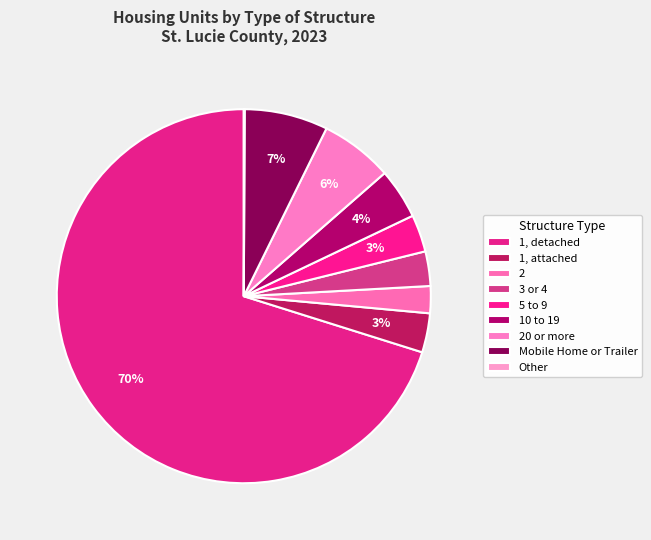

True or false: 2 accounts for 2% of the total.

True